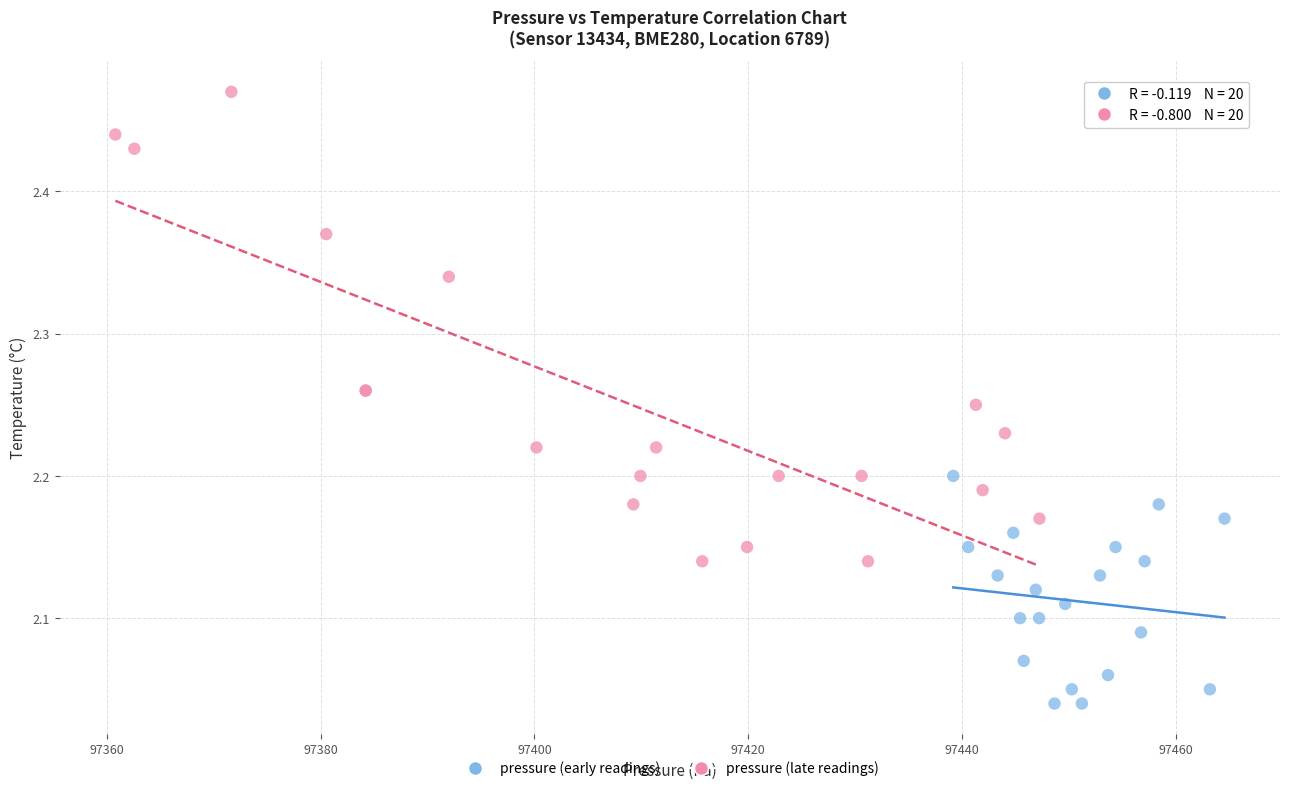

Which series contains the lowest Y value?

pressure (early readings)